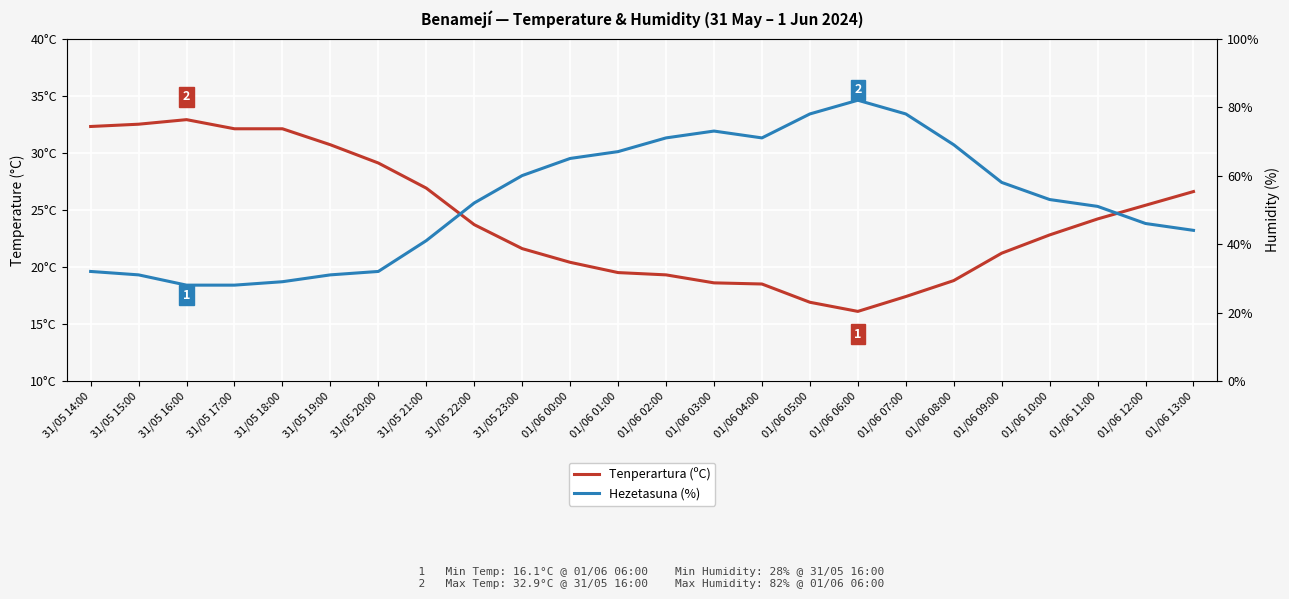

True or false: Hezetasuna (%) has more than 0 points higher than both neighbors.

True